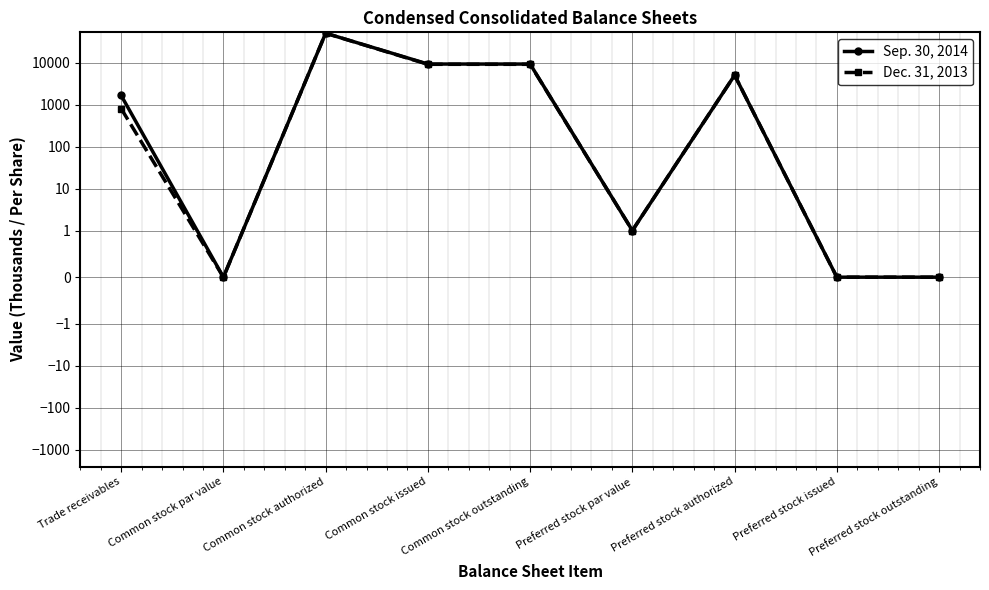

What is the label of the 4th point from the left?

Common stock issued